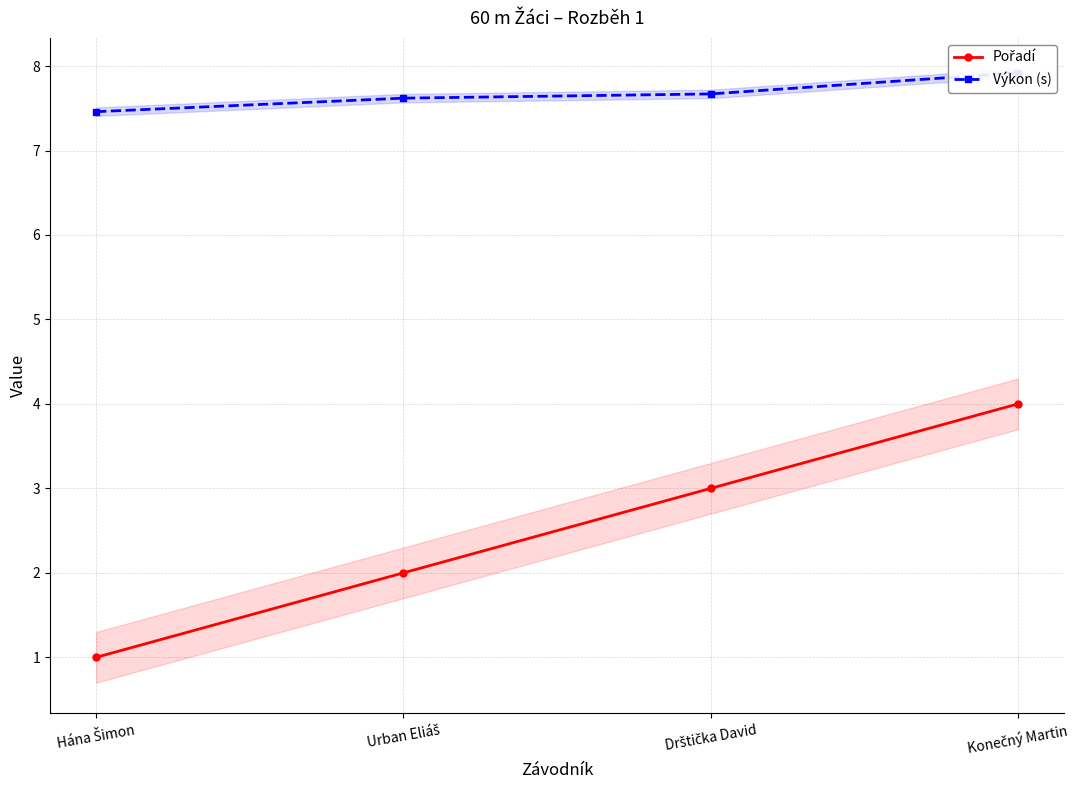

At which category is the sum across all series the highest?

Konečný Martin